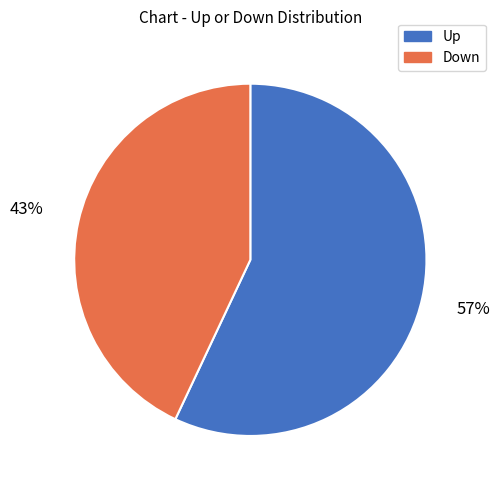

Does any single category account for the majority?

Yes